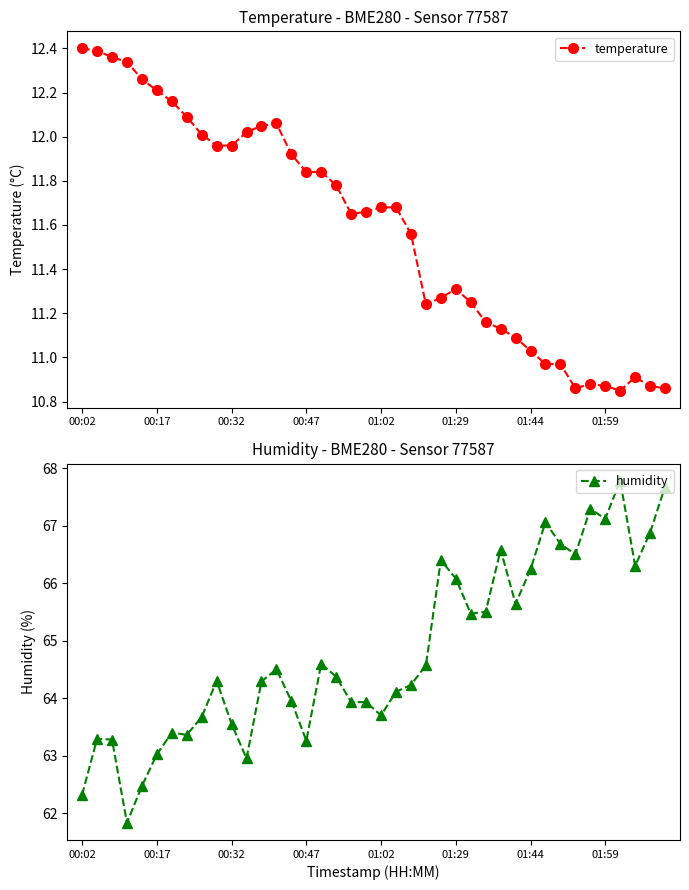

List the series in order of their overall mean, lowest first.

temperature, humidity